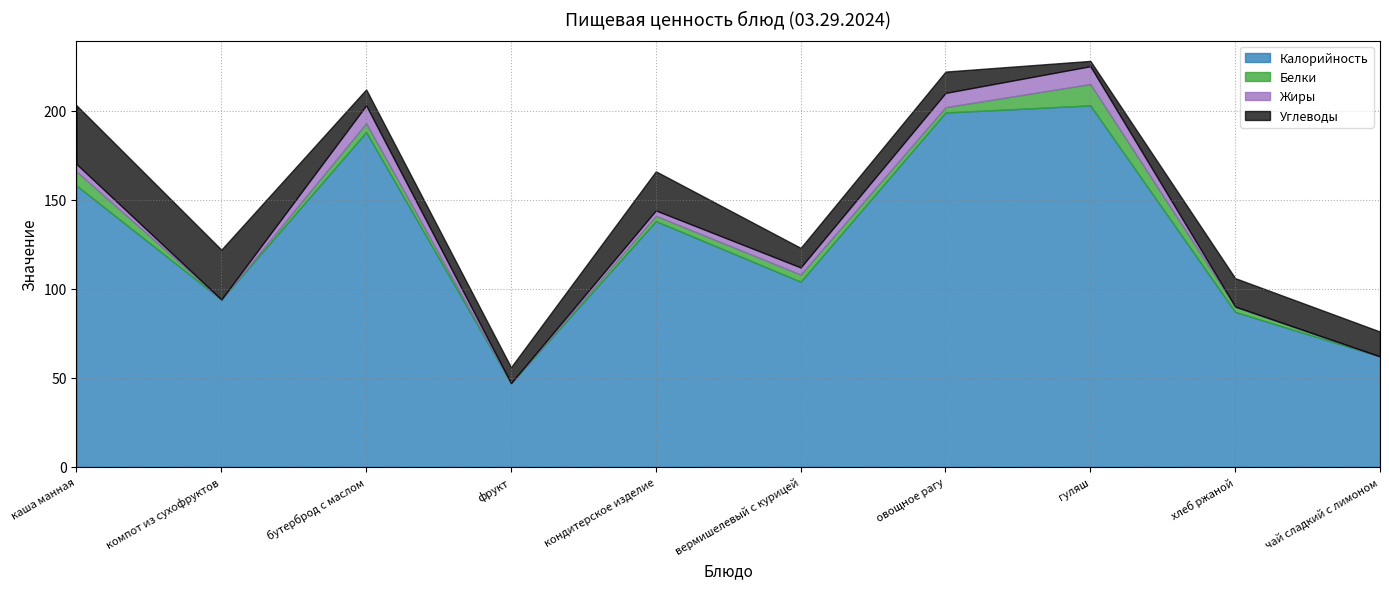

At how many categories does at least one series exceed 152?

4